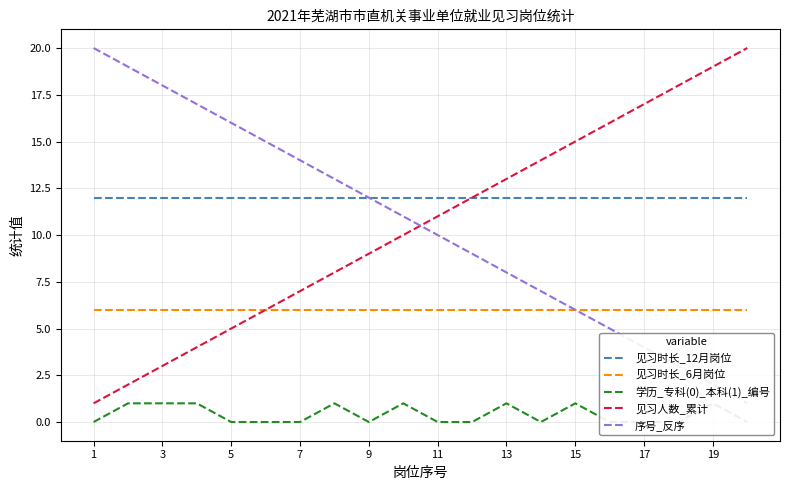

What is the average value of the 见习时长_12月岗位 series?

12